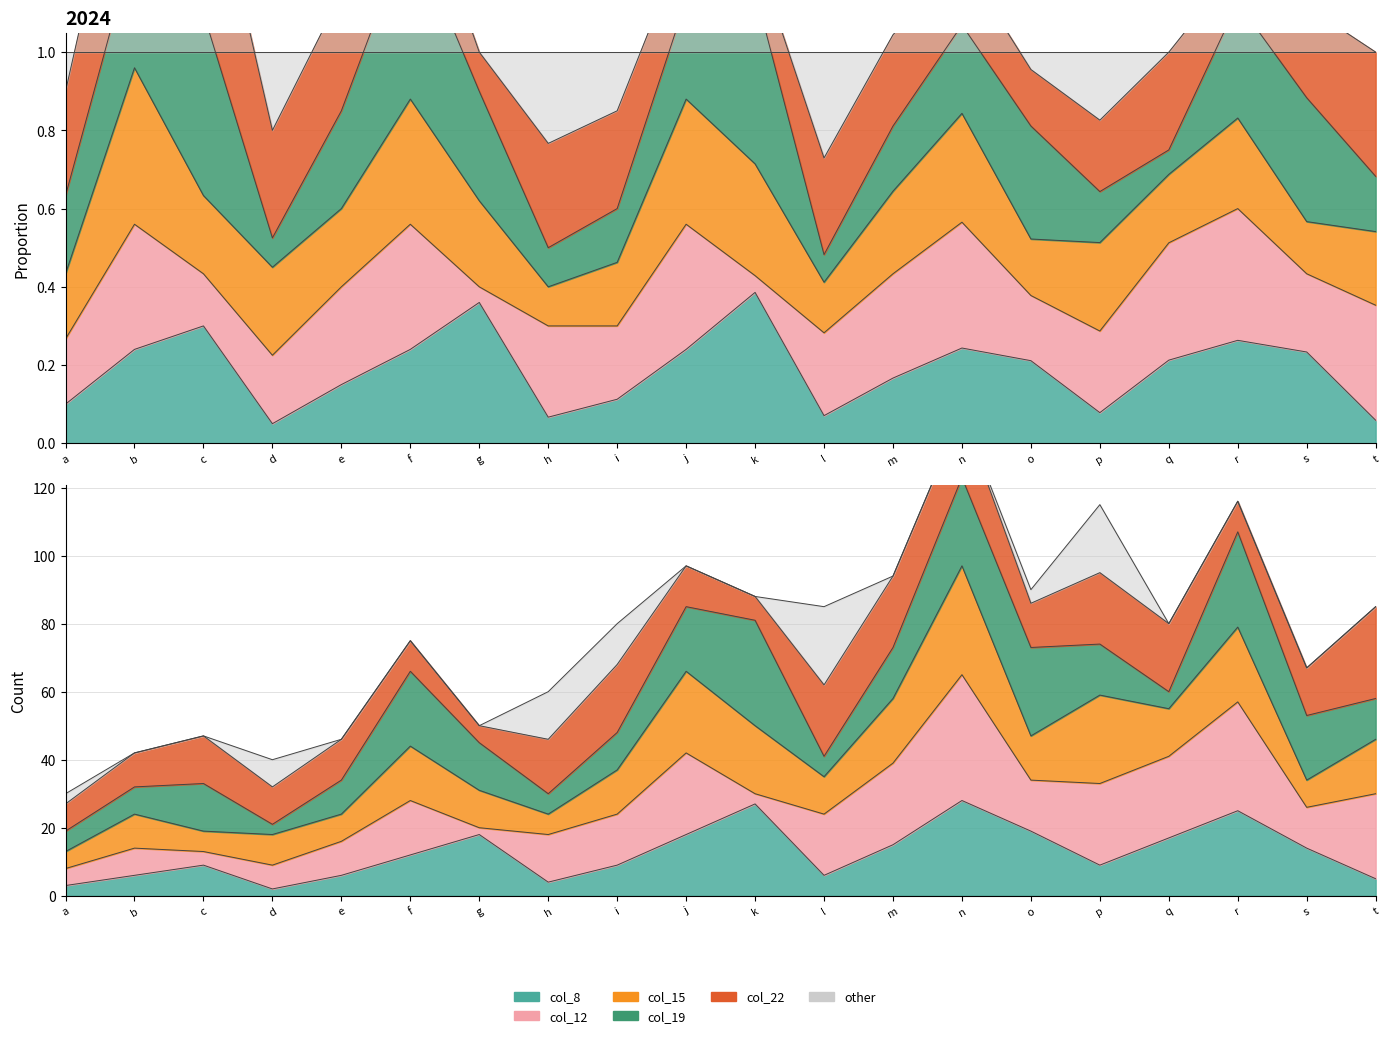

How many times do col_8 and col_15 cross each other?

10